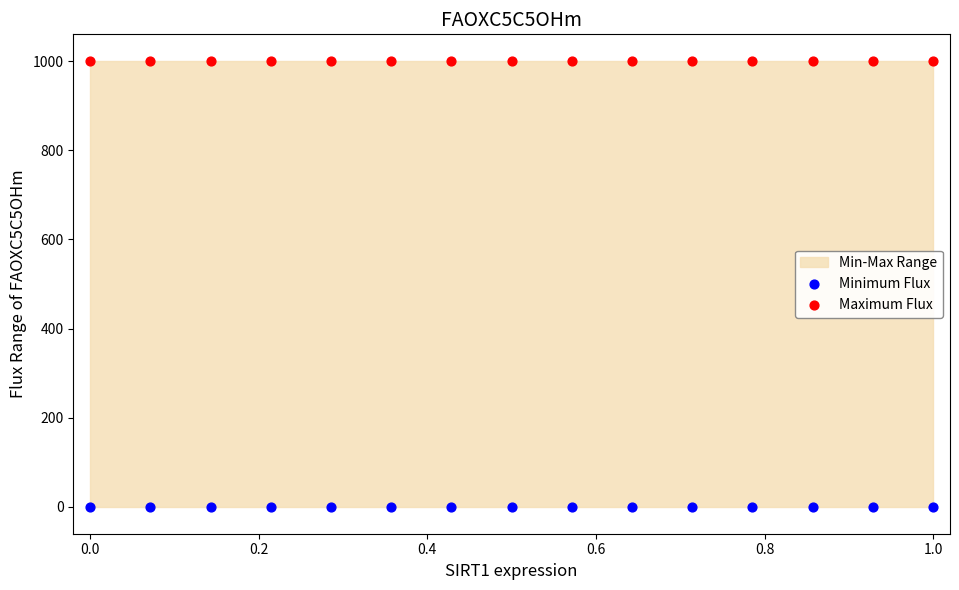

Which series reaches the minimum Y coordinate?

Minimum Flux